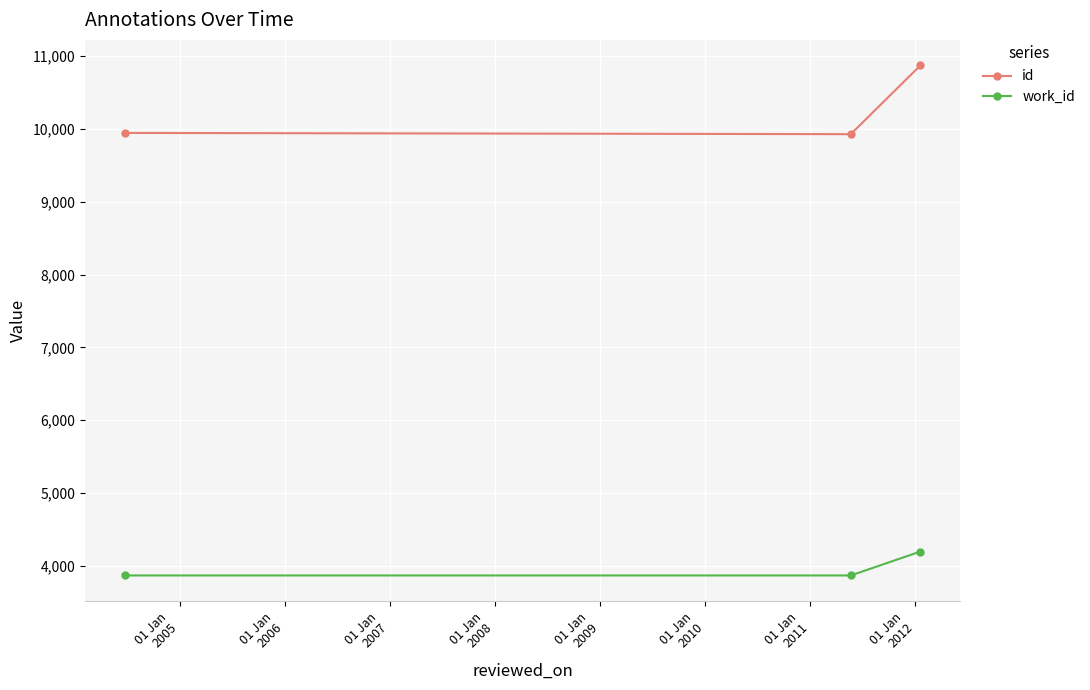

How many lines are shown in the chart?

2